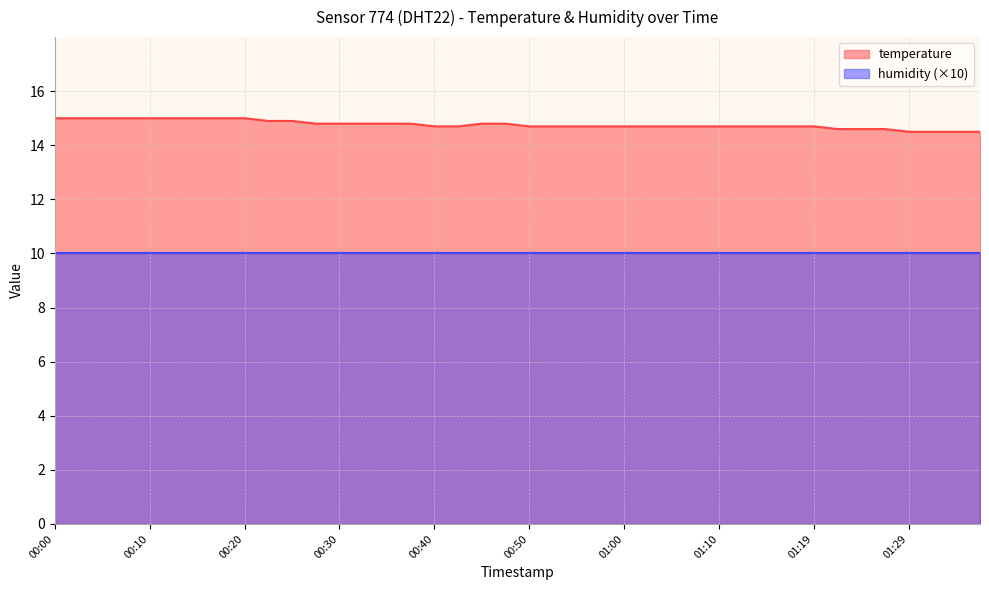

How many values are between 14 and 15?

40